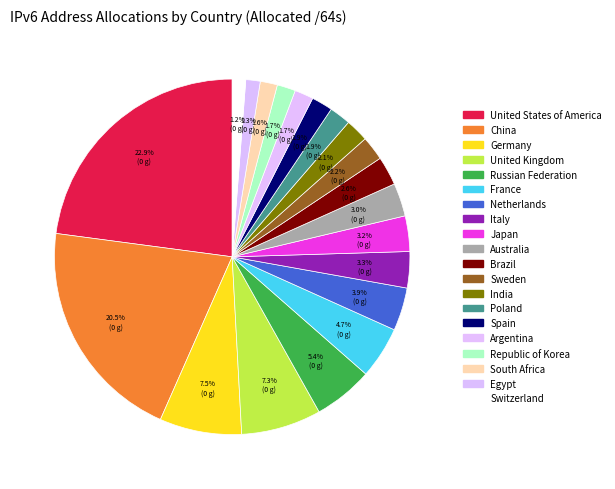

Does South Africa account for over 50% of the chart?

No